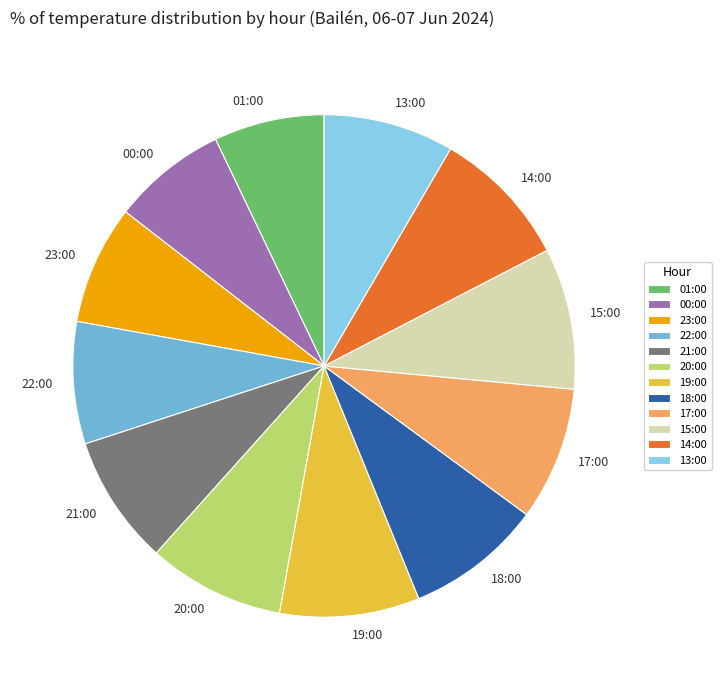

Combined, do 15:00 and 21:00 account for over 50%?

No